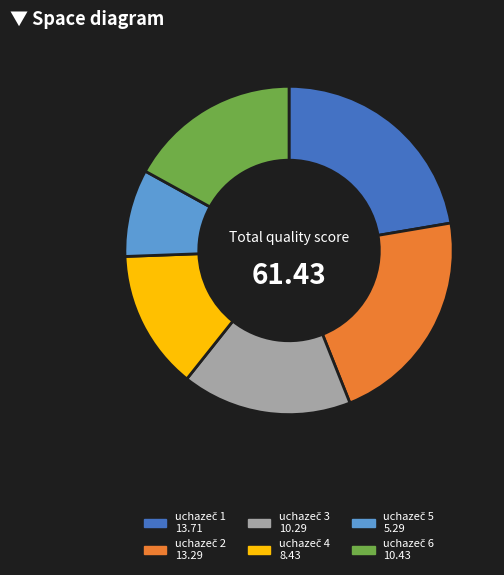

To the nearest percent, what is the combined percentage of uchazeč 6 and uchazeč 4?

31%